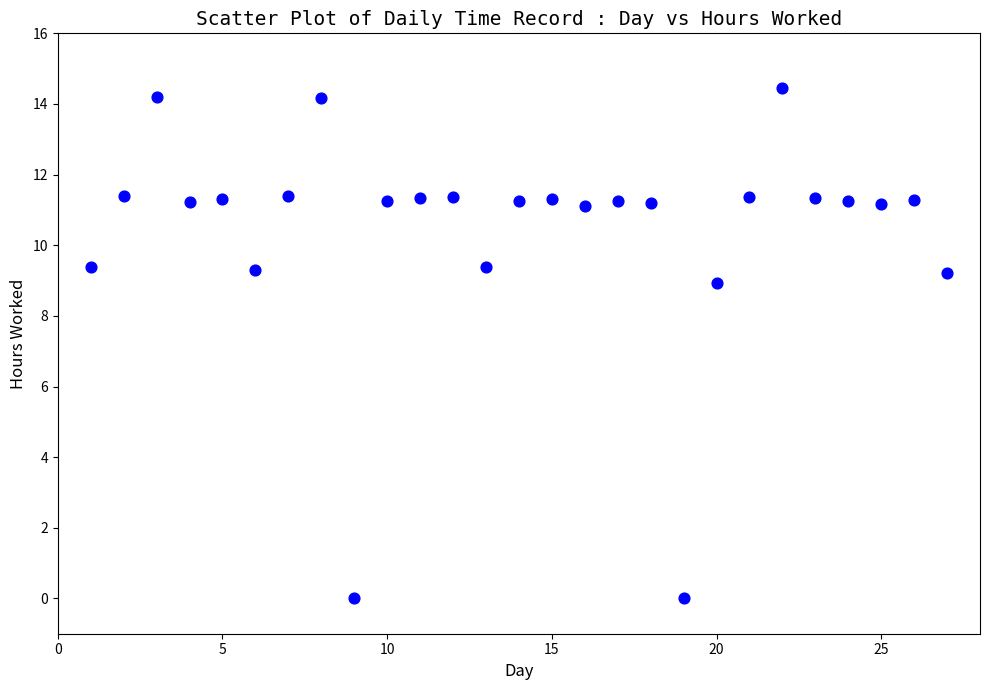

What Y value in the scatter plot is closest to 7?

8.9